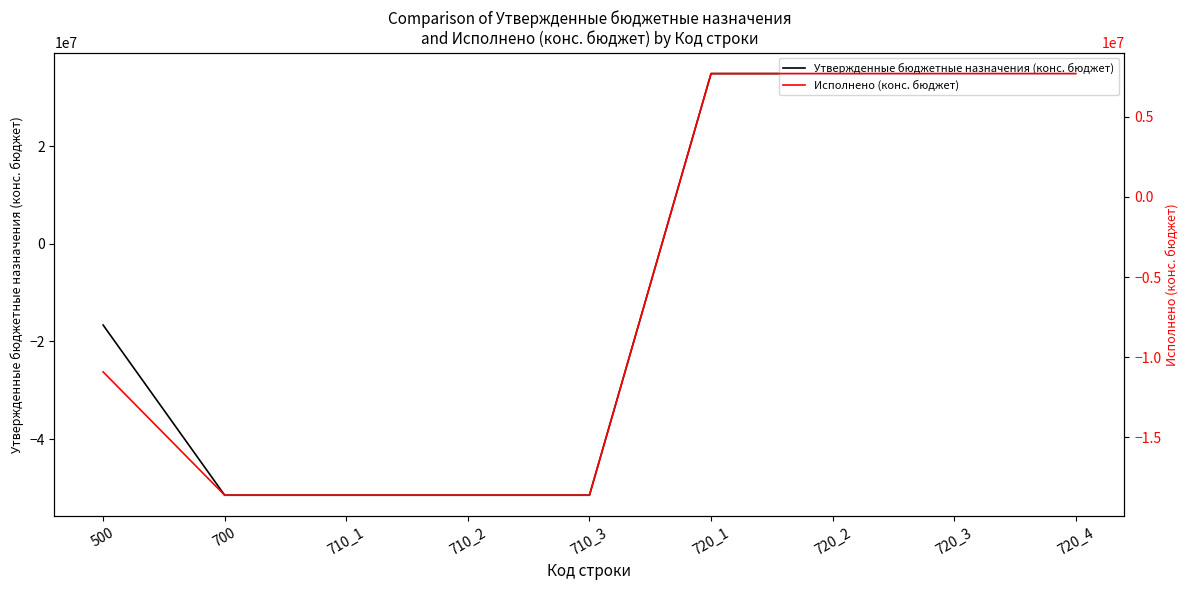

The Утвержденные бюджетные назначения (конс. бюджет) series shows 34856488.2 at 720_3. True or false?

True